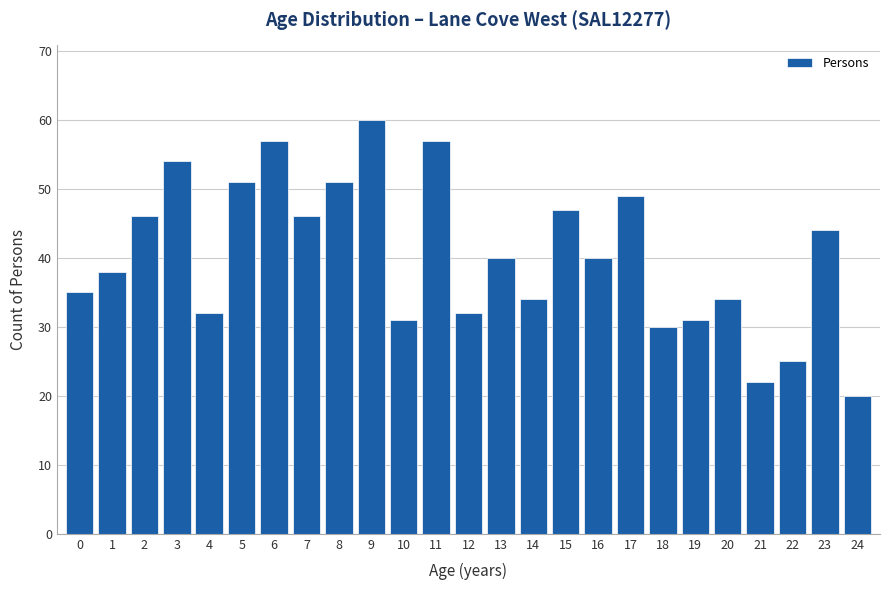

Reading left to right, what are all the values shown in this chart?

35	38	46	54	32	51	57	46	51	60	31	57	32	40	34	47	40	49	30	31	34	22	25	44	20